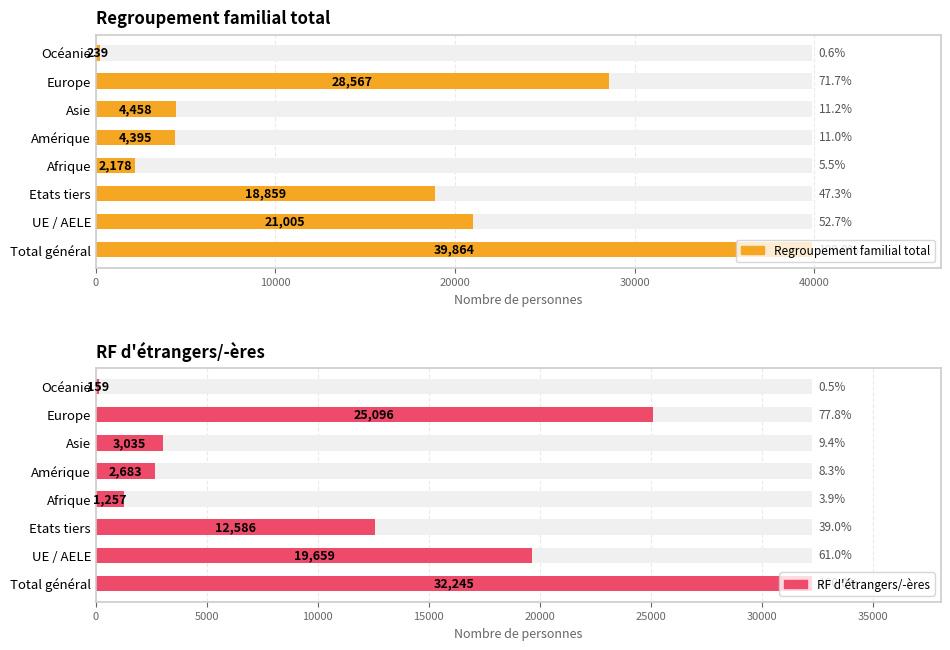

What position from the right is UE / AELE?

7